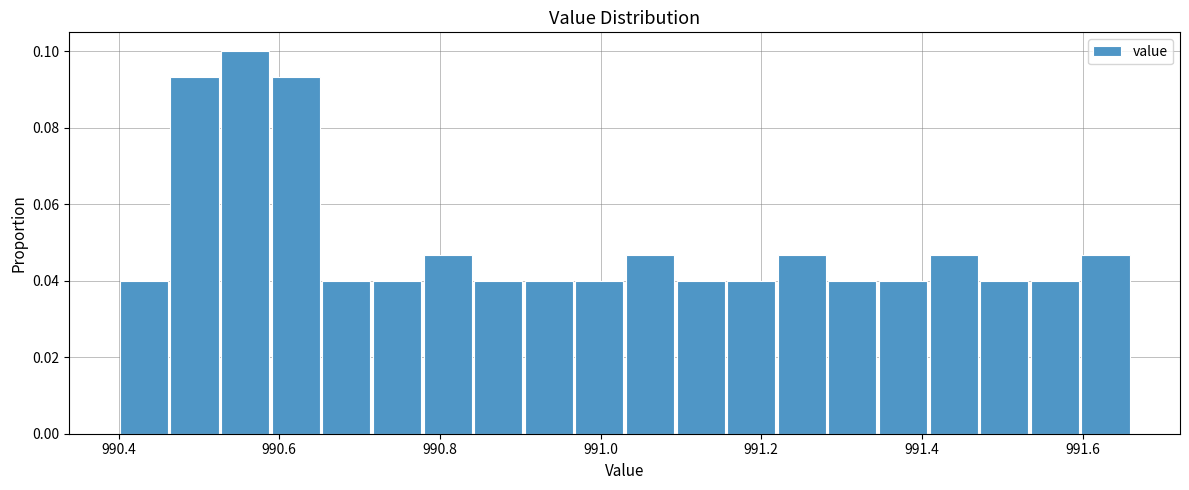

Around what value on the x-axis is the tallest bar? Give the approximate position of its centre, as read against the axis.

990.56